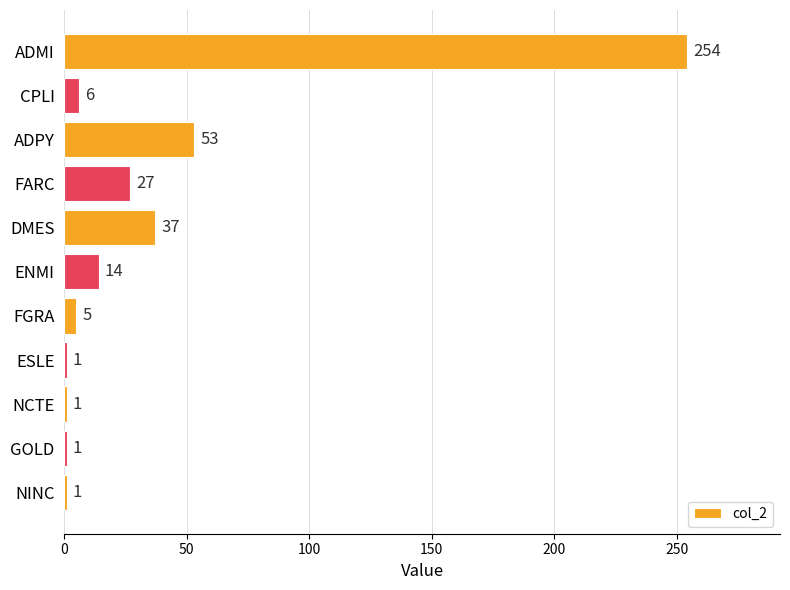

At which label is the value closest to 127?

ADPY